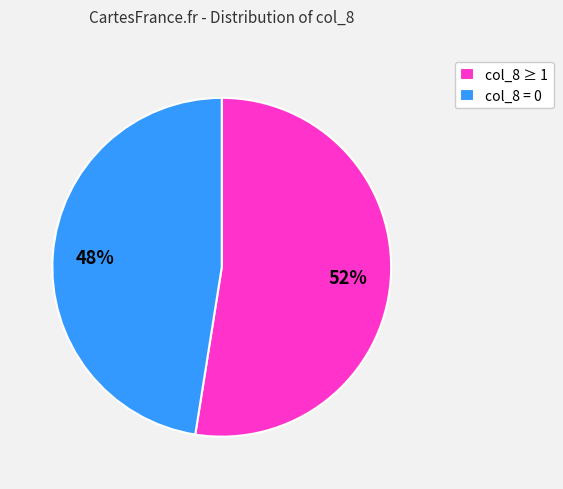

Is the sum of col_8 = 0 and col_8 ≥ 1 greater than half?

Yes